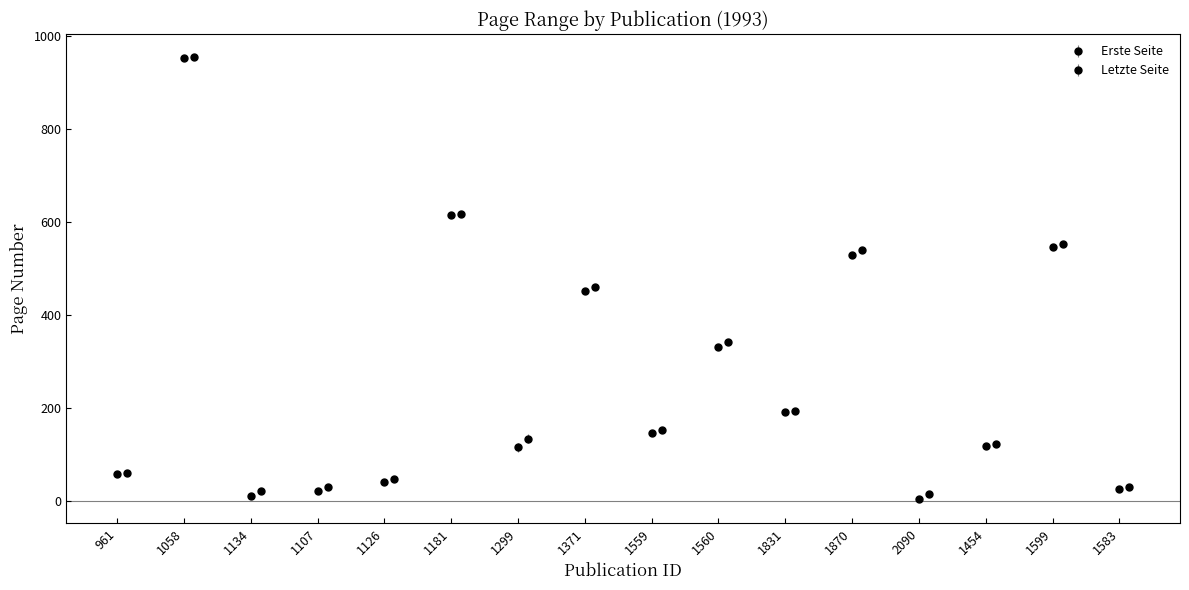

Where does the Letzte Seite series first go above 152?

OPUS4-1058